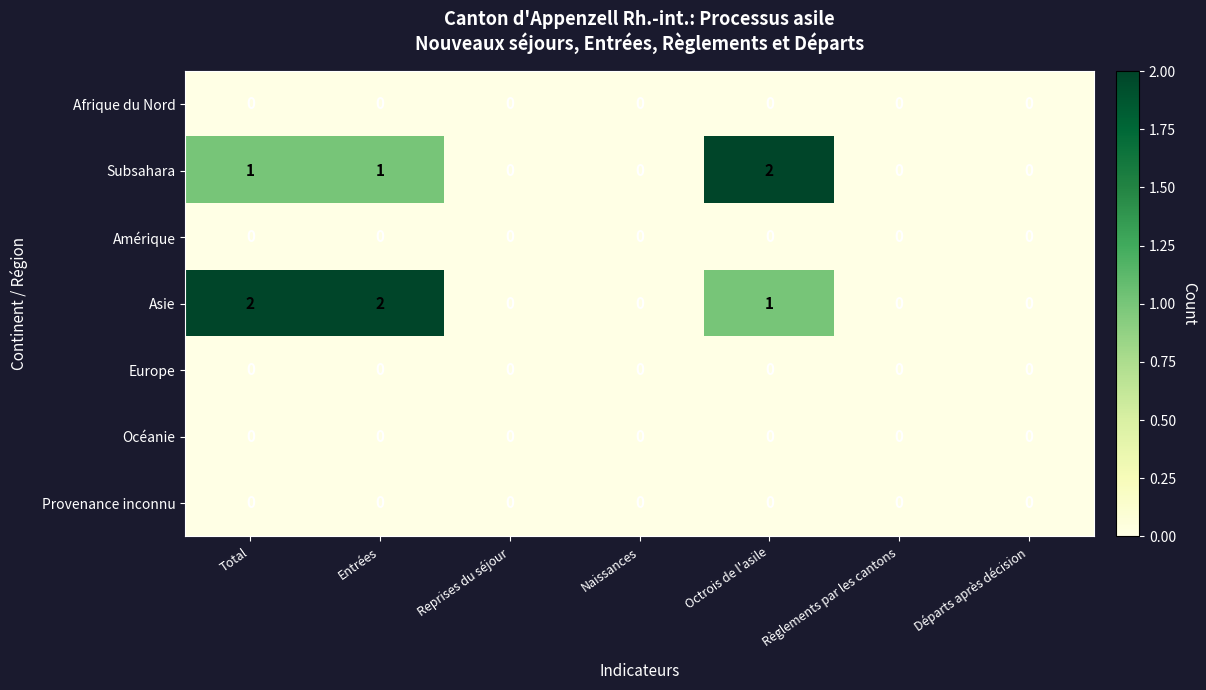

Which series changed the most between Entrées and Départs après décision?

Asie